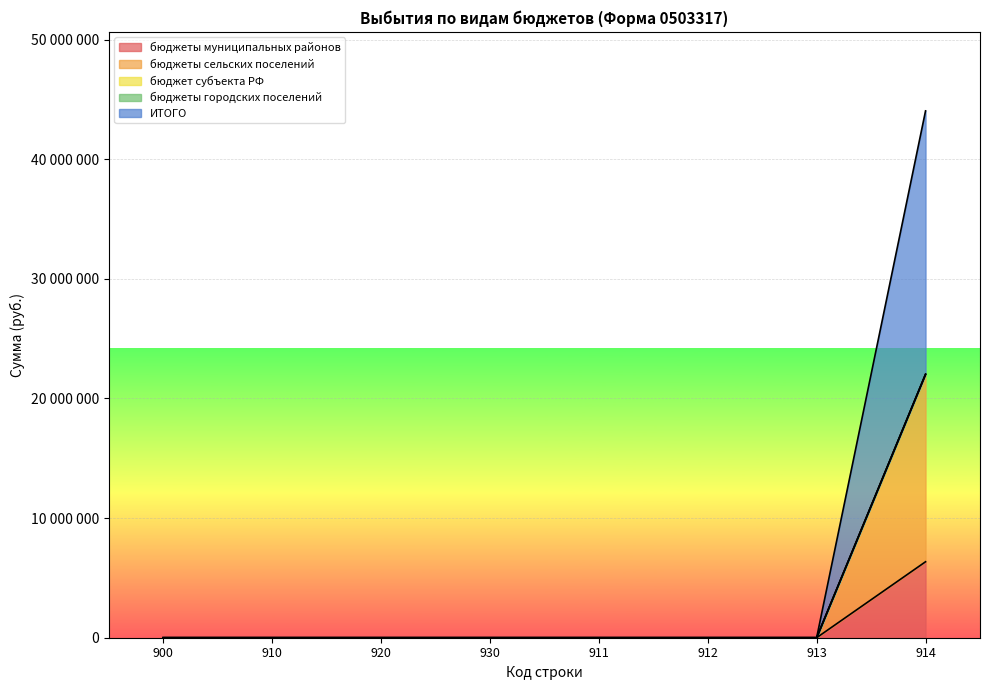

Does the chart display data point markers on the line(s)?

No